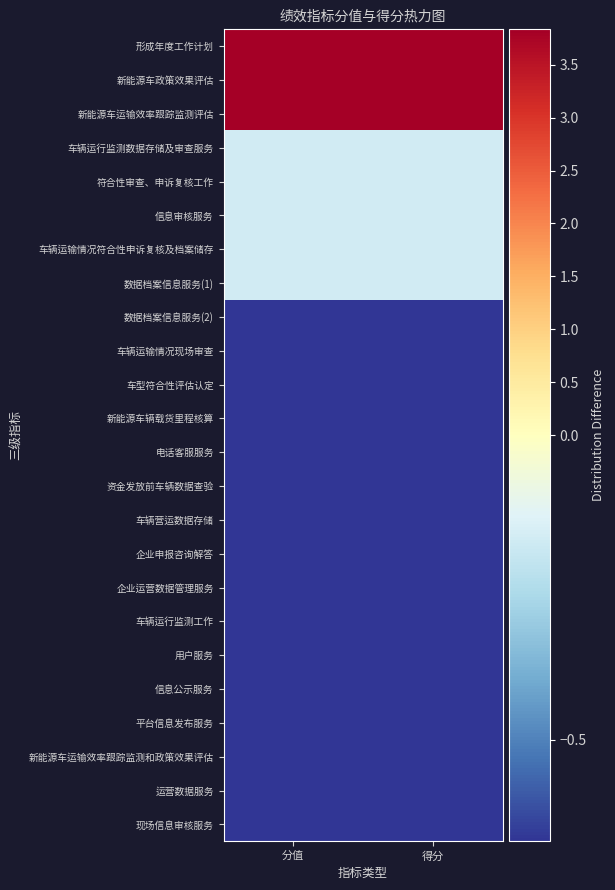

At 得分, list the series in order from largest to smallest.

形成年度工作计划, 新能源车政策效果评估, 新能源车运输效率跟踪监测评估, 车辆运行监测数据存储及审查服务, 符合性审查、申诉复核工作, 信息审核服务, 车辆运输情况符合性申诉复核及档案储存, 数据档案信息服务(1), 数据档案信息服务(2), 车辆运输情况现场审查, 车型符合性评估认定, 新能源车辆载货里程核算, 电话客服服务, 资金发放前车辆数据查验, 车辆营运数据存储, 企业申报咨询解答, 企业运营数据管理服务, 车辆运行监测工作, 用户服务, 信息公示服务, 平台信息发布服务, 新能源车运输效率跟踪监测和政策效果评估, 运营数据服务, 现场信息审核服务